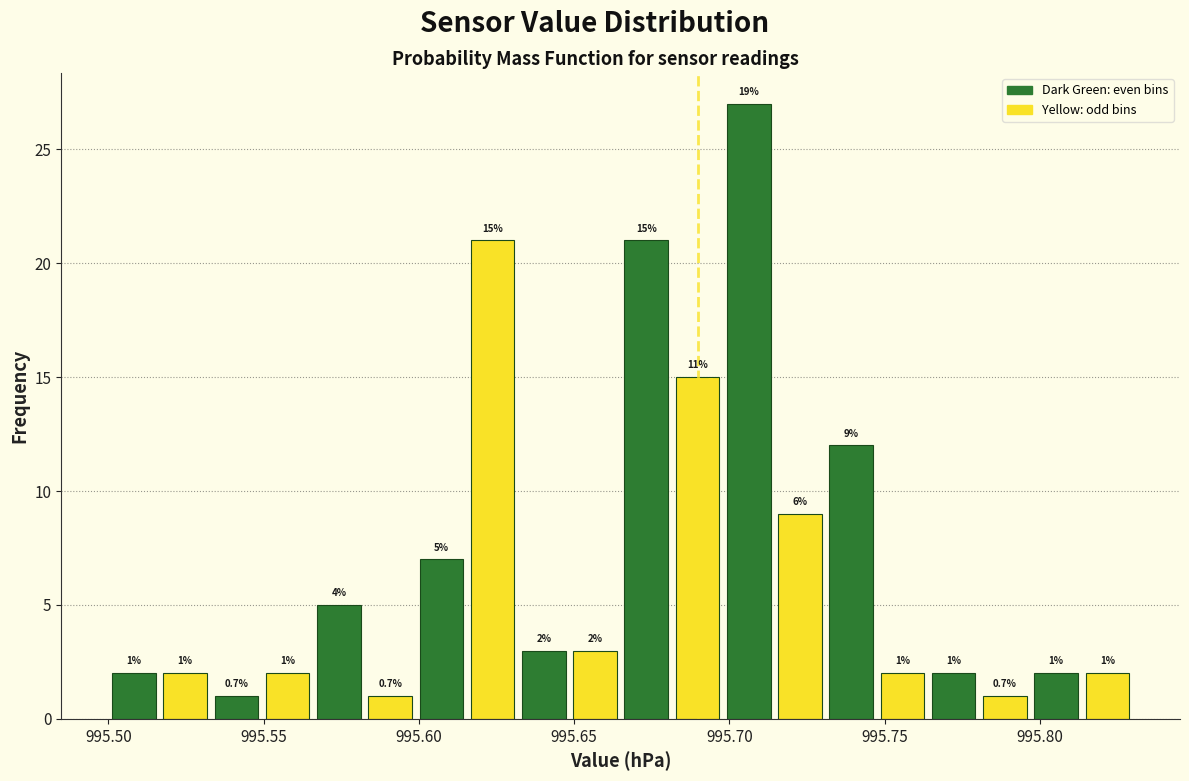

Around what value on the x-axis is the tallest bar? Give the approximate position of its centre, as read against the axis.

995.705